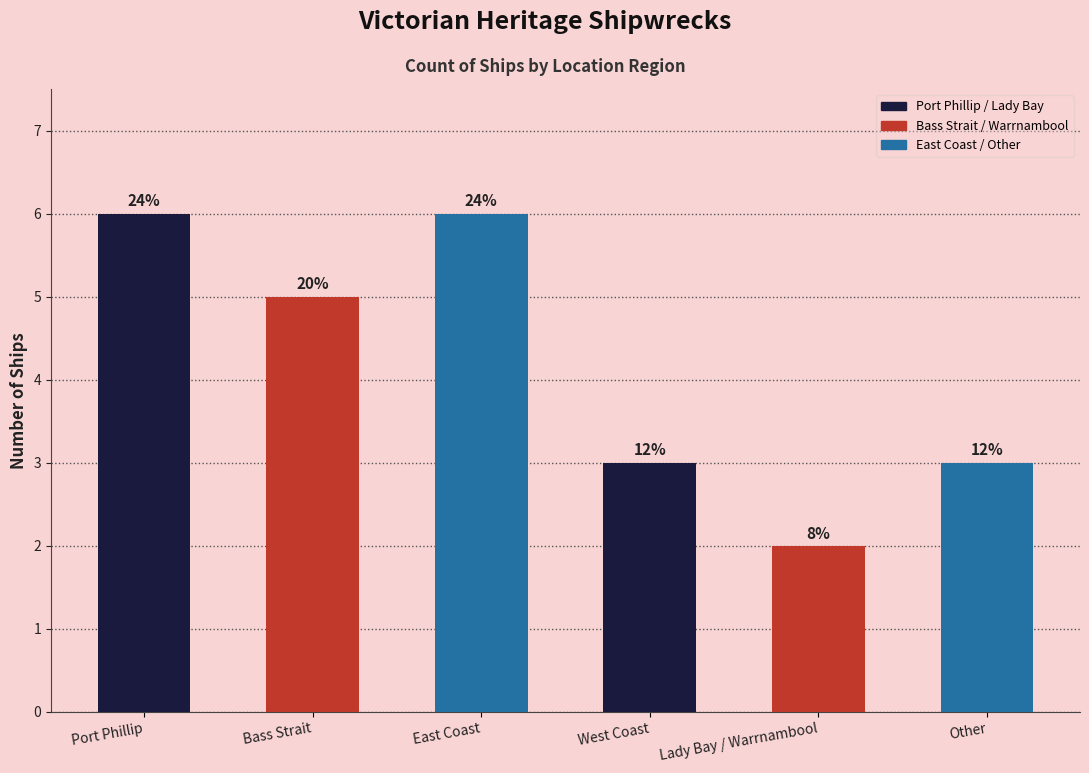

Is it true that the value at Bass Strait is 5?

True